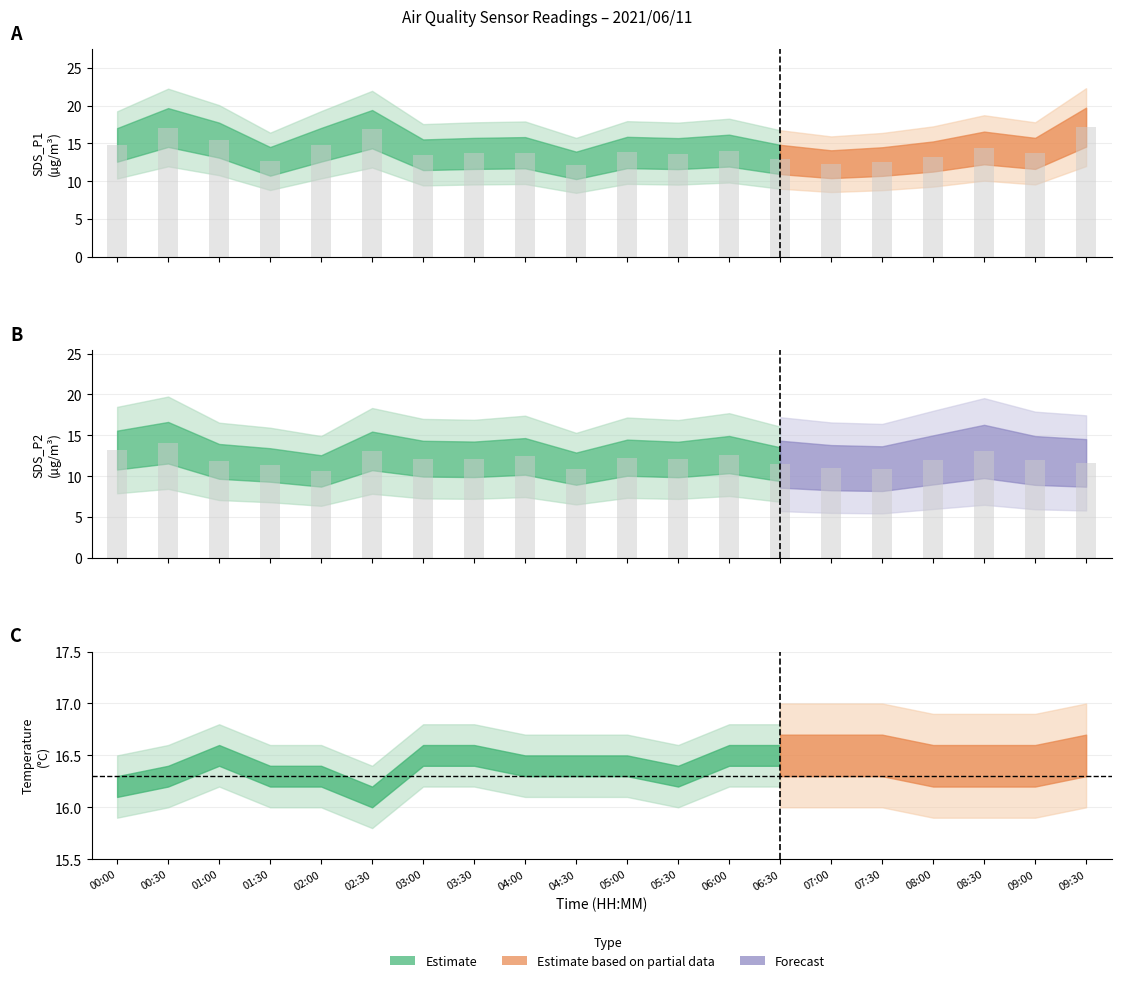

Read the SDS_P1 raw value at 02:00.

14.8